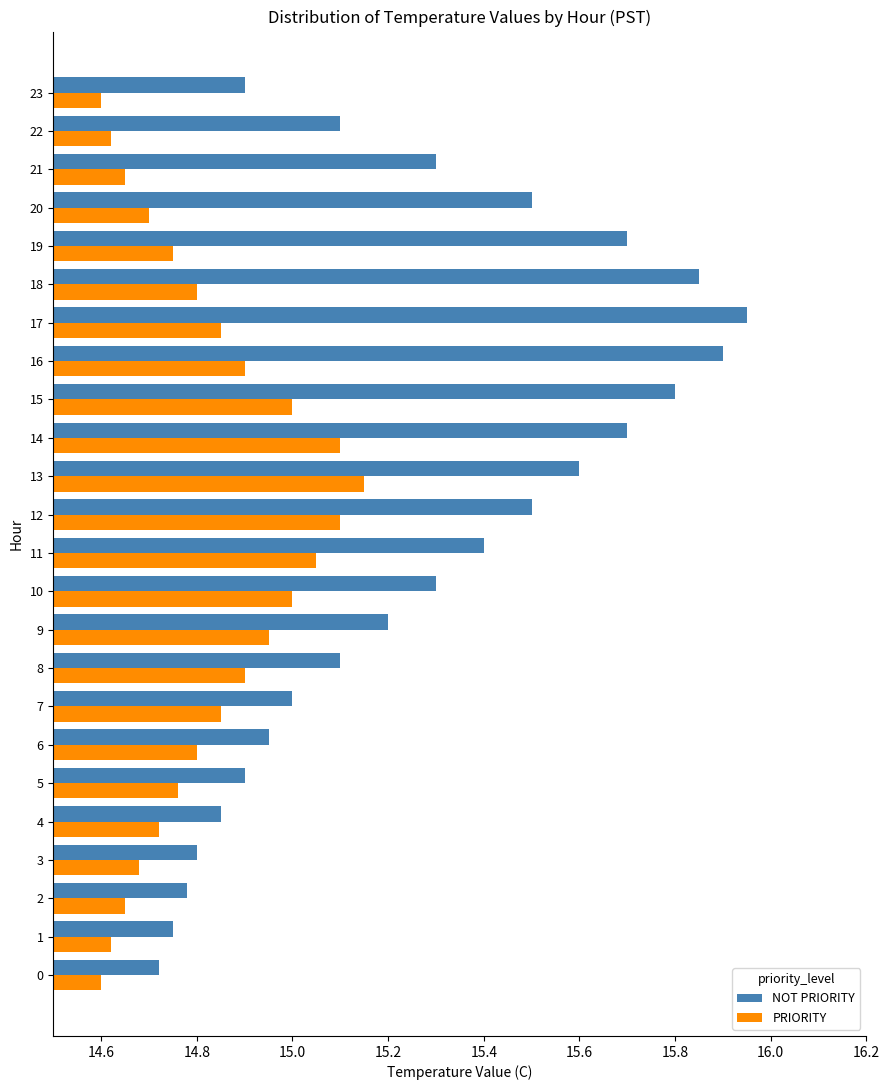

True or false: PRIORITY has a value of 21.0 at 23.

False